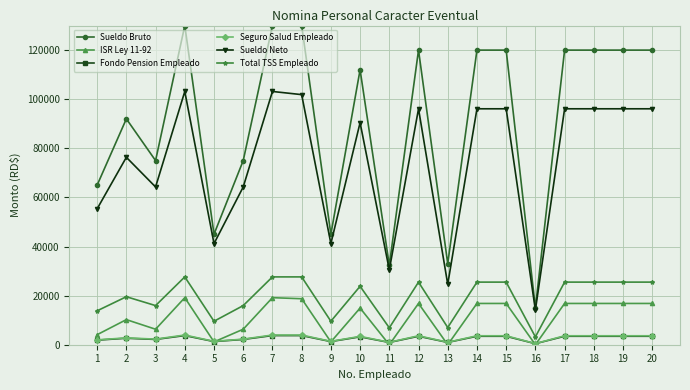

What is the maximum value shown in the chart?

130000.0